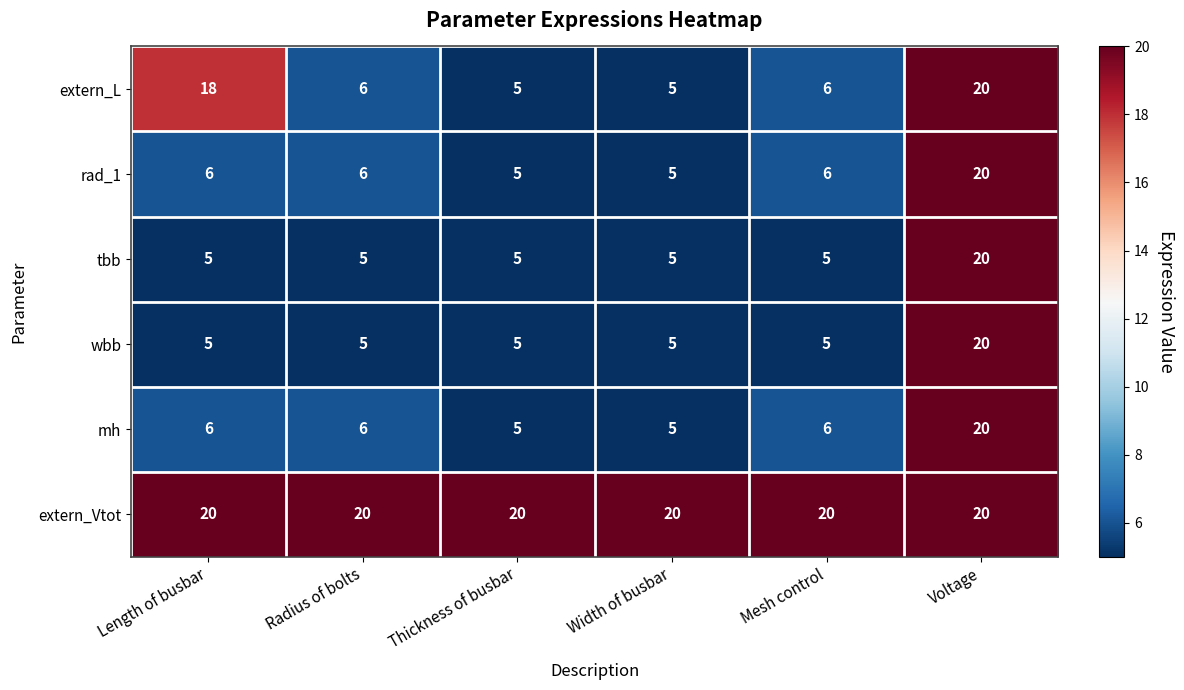

What is the average value of the extern_L series?

10